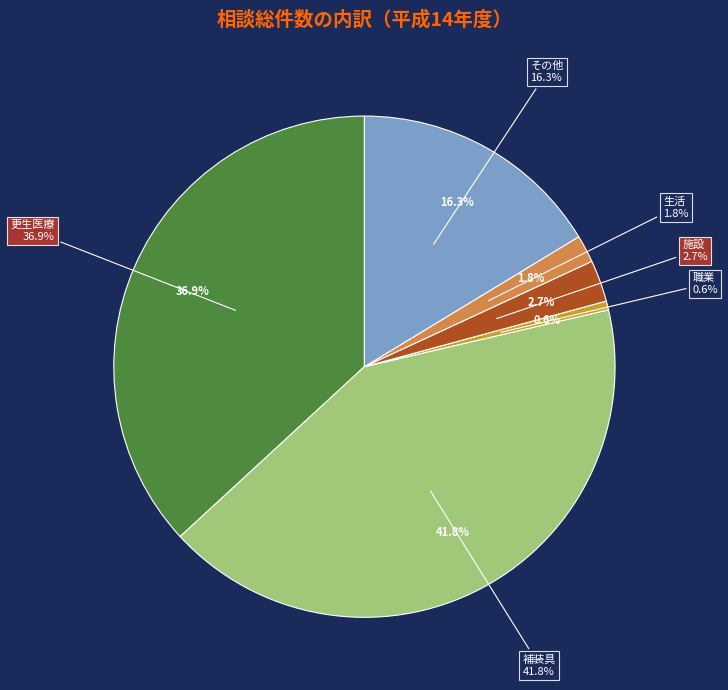

To the nearest percent, what is the average slice percentage?

17%